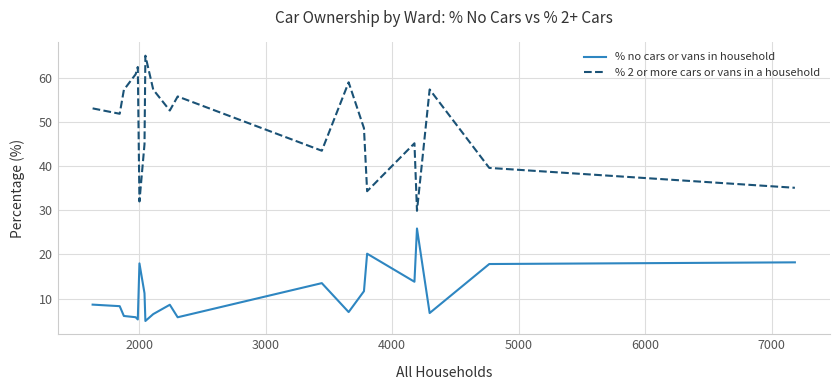

Which series has the widest spread of values?

% 2 or more cars or vans in a household